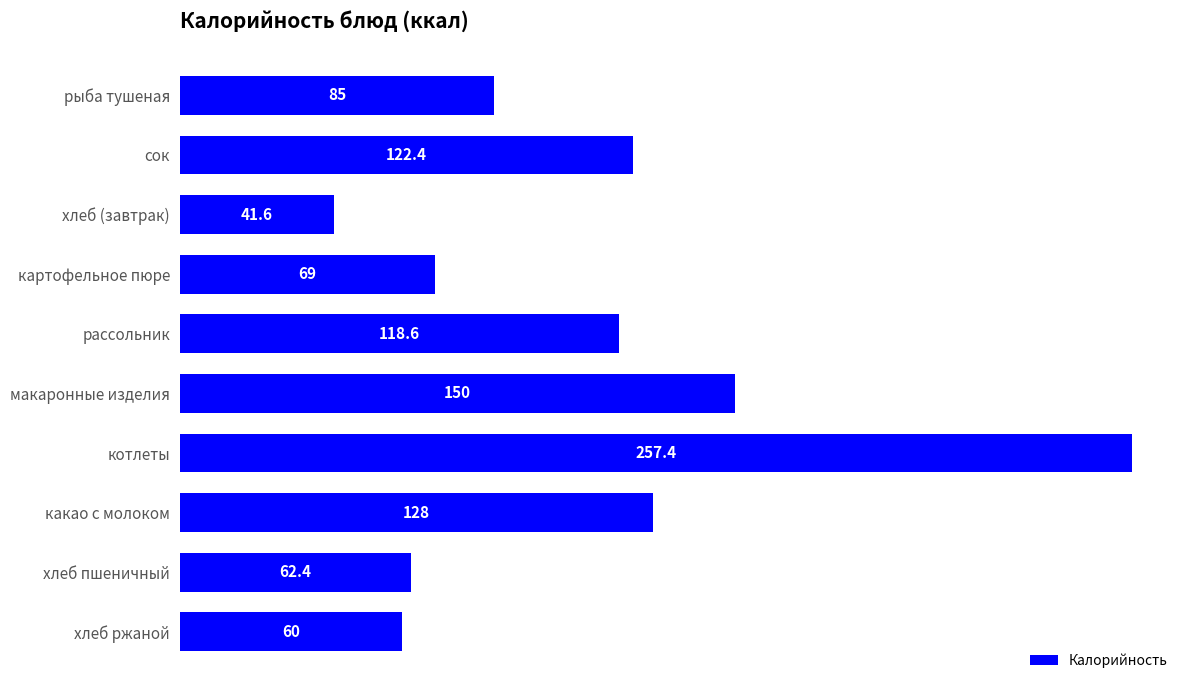

What is the average value?

109.4